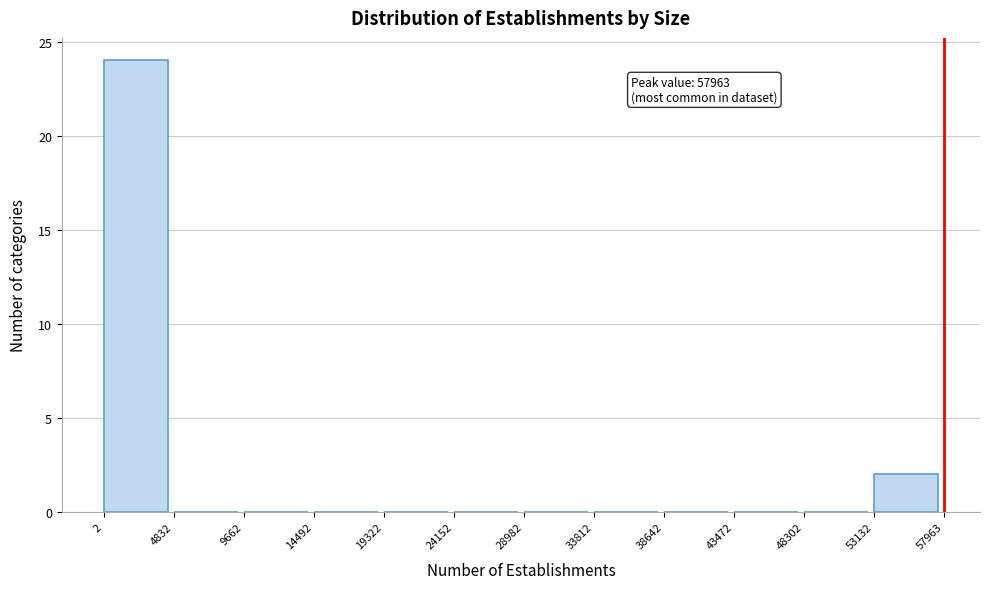

Over which range of the x-axis is the bar tallest?

2 to 4832